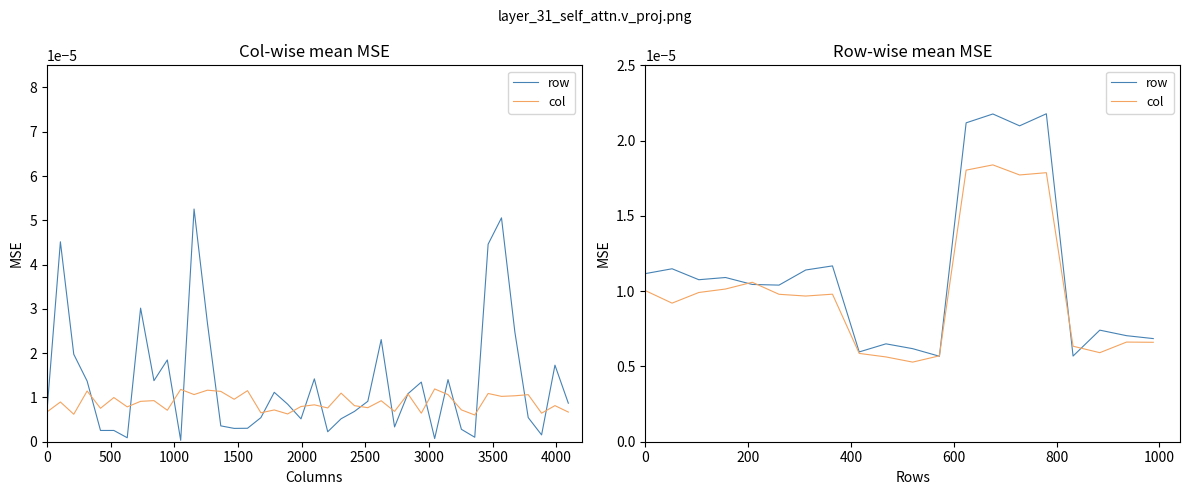

Count the row values in the range 0 to 1.

20